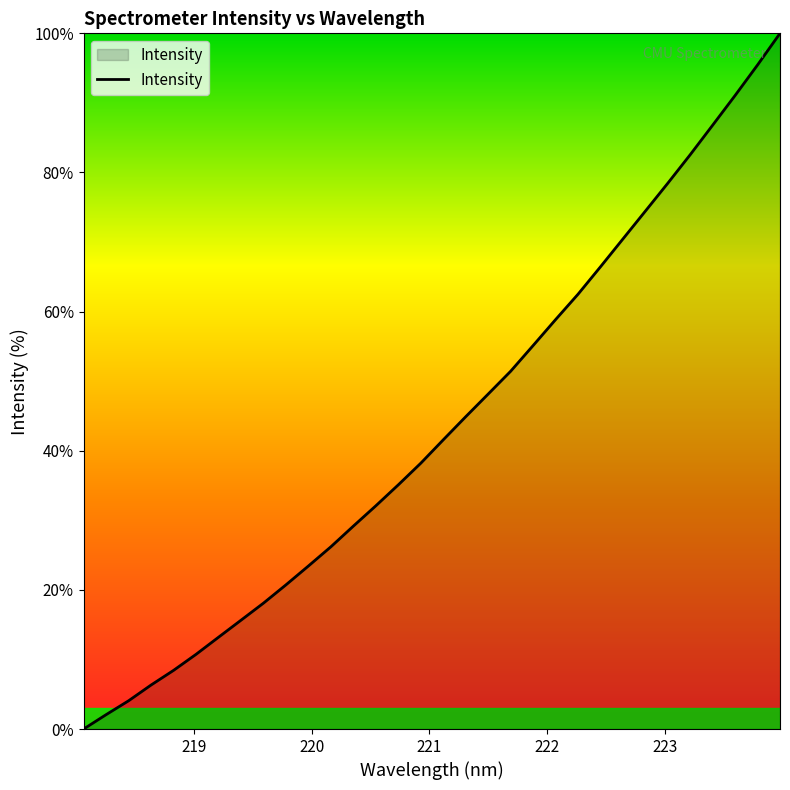

Does the chart have visible grid lines?

No